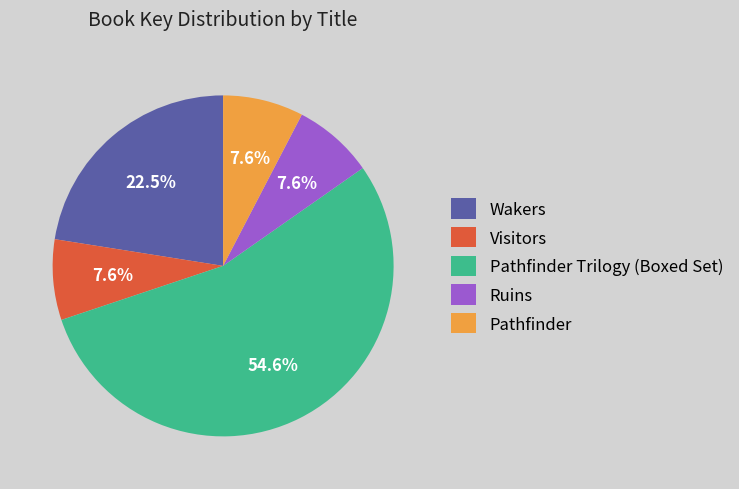

Which category has the biggest portion of the pie?

Pathfinder Trilogy (Boxed Set)